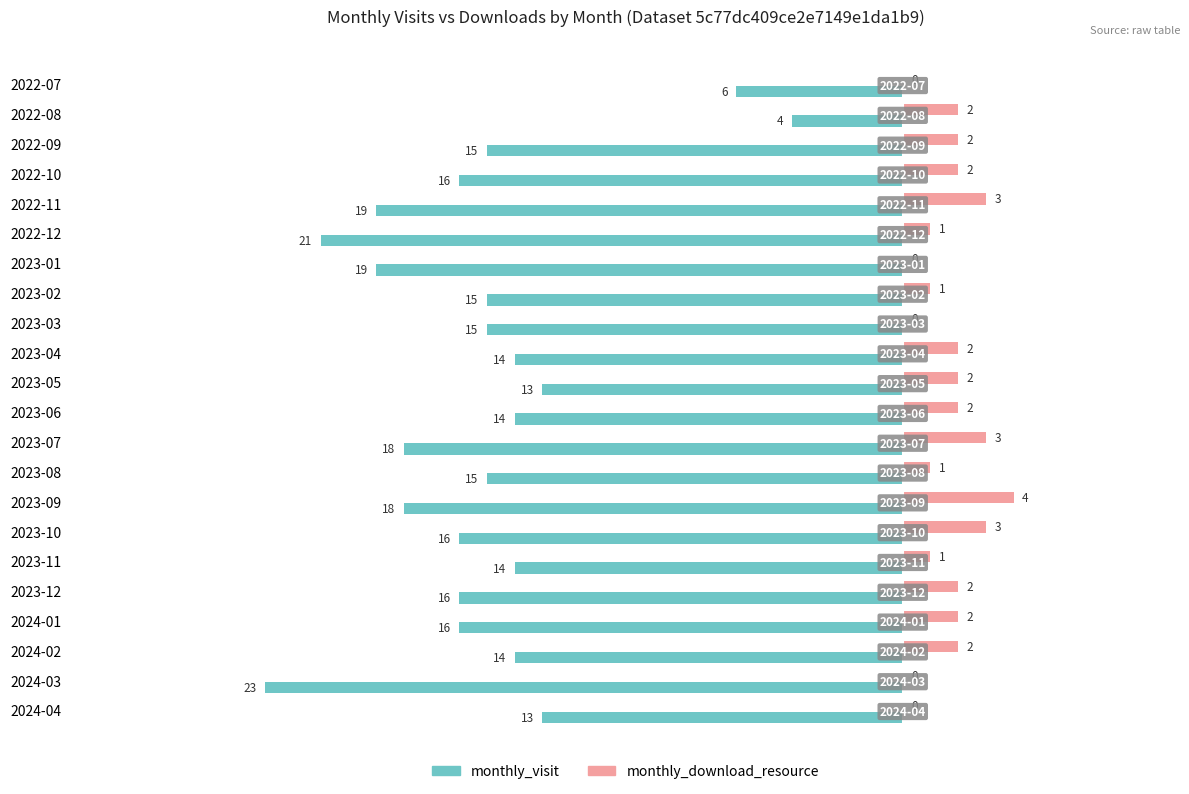

Is it true that monthly_visit equals -5 at 2023-11?

False